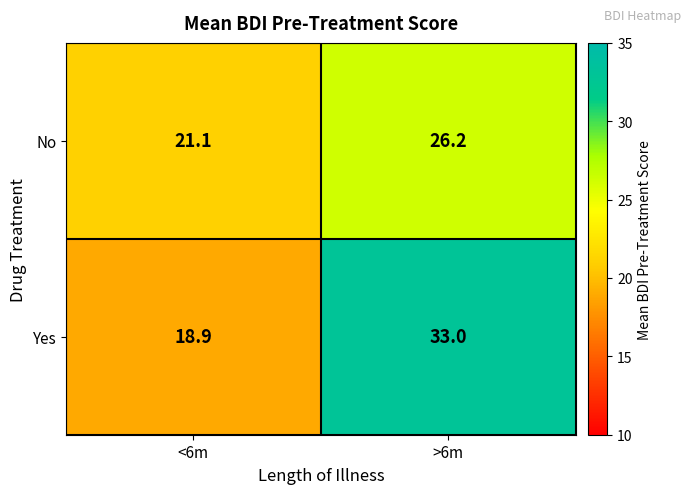

What is the difference between the highest and lowest values at <6m?

2.2